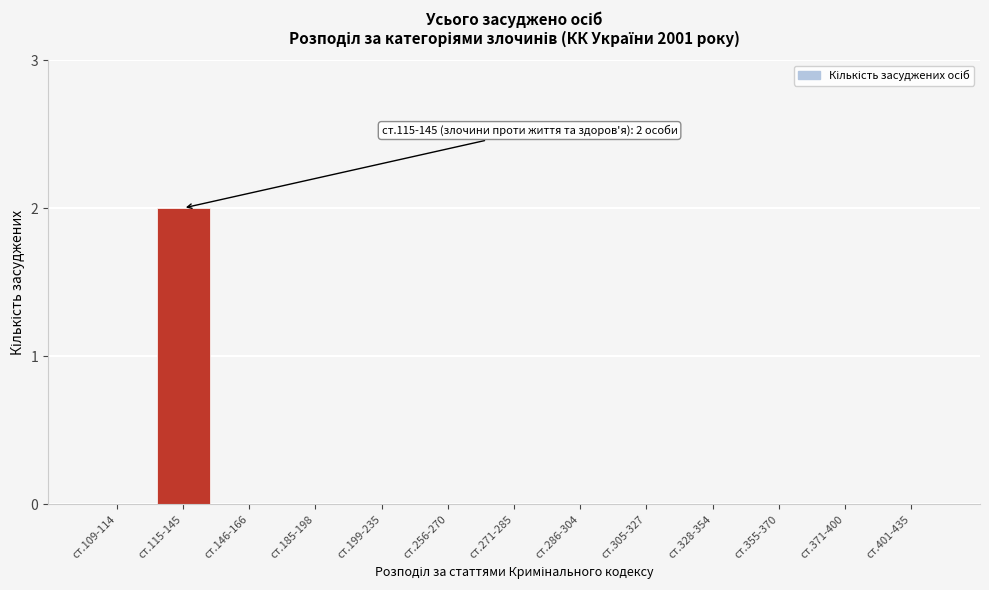

Reading left to right, list all the values displayed in this chart.

ст.109-114=0	ст.115-145=2	ст.146-166=0	ст.185-198=0	ст.199-235=0	ст.256-270=0	ст.271-285=0	ст.286-304=0	ст.305-327=0	ст.328-354=0	ст.355-370=0	ст.371-400=0	ст.401-435=0